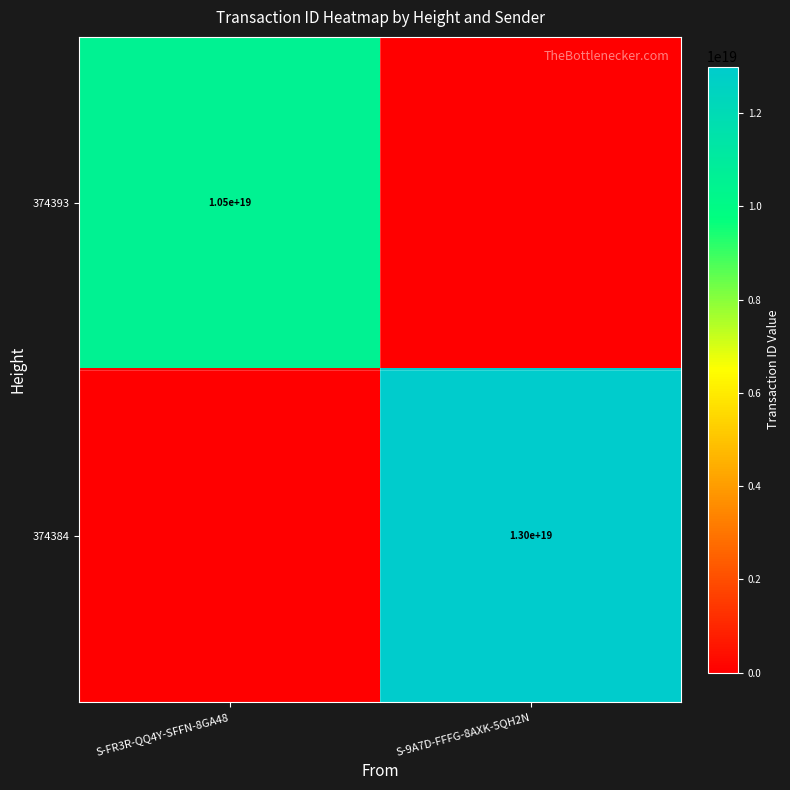

Is it true that 374384 equals 5088097521177339904 at S-9A7D-FFFG-8AXK-5QH2N?

False